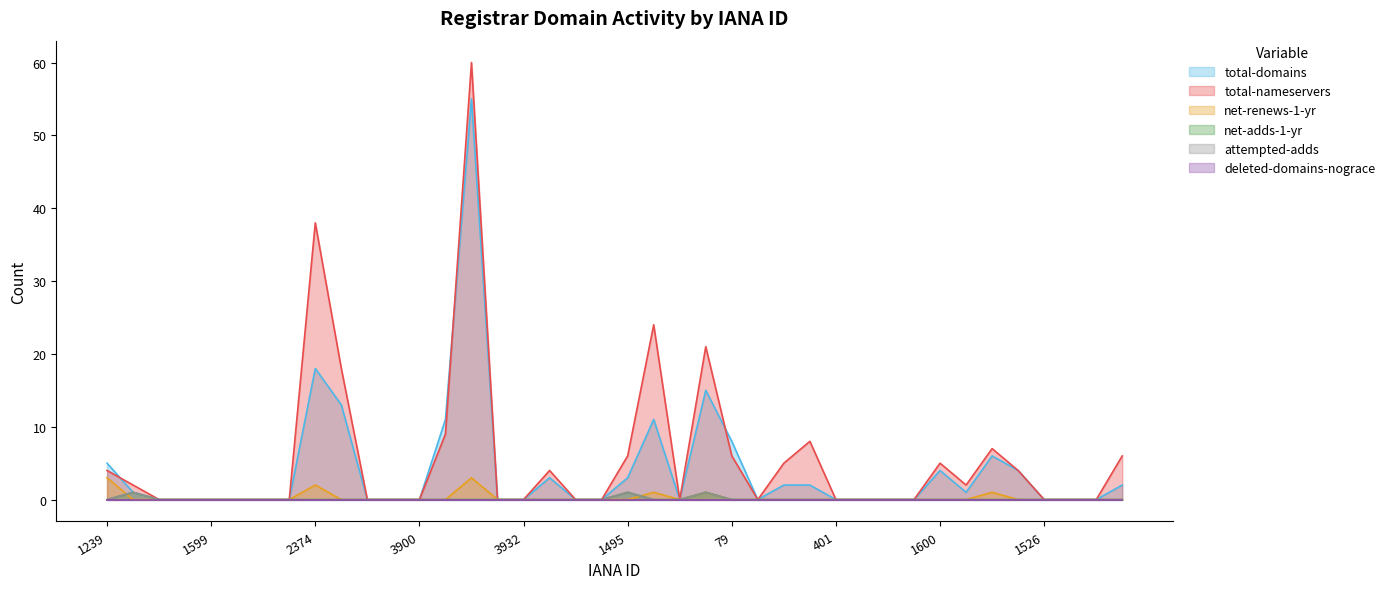

At 1460, list the series in order from smallest to largest.

net-adds-1-yr, attempted-adds, net-renews-1-yr, total-domains, total-nameservers